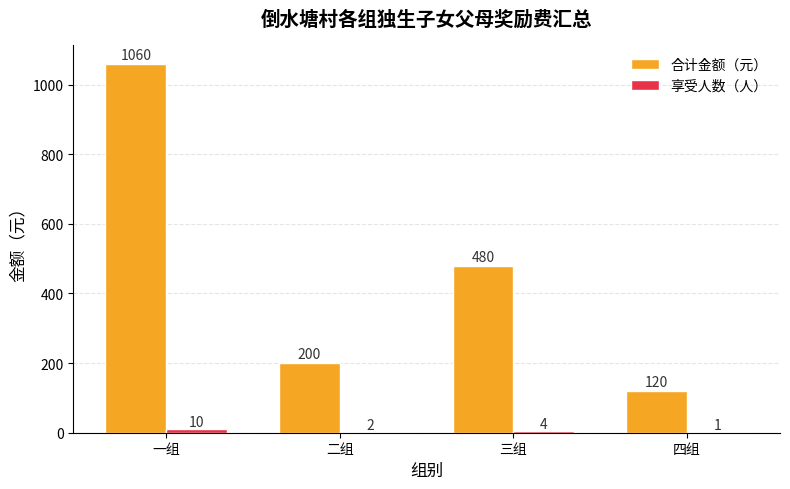

True or false: 合计金额（元） has a value of 200 at 二组.

True